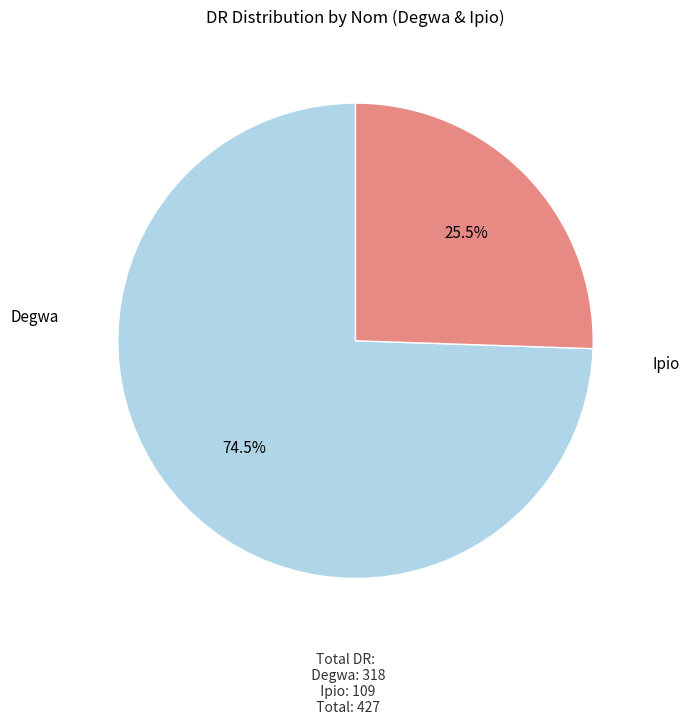

Which category accounts for the majority?

Degwa